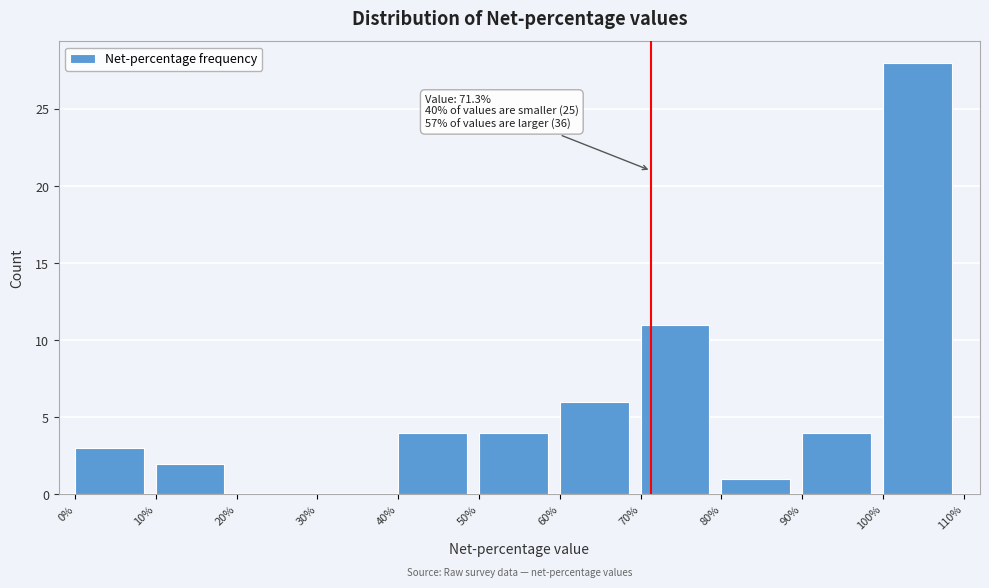

Which range on the x-axis has the tallest bar?

100% to 110%